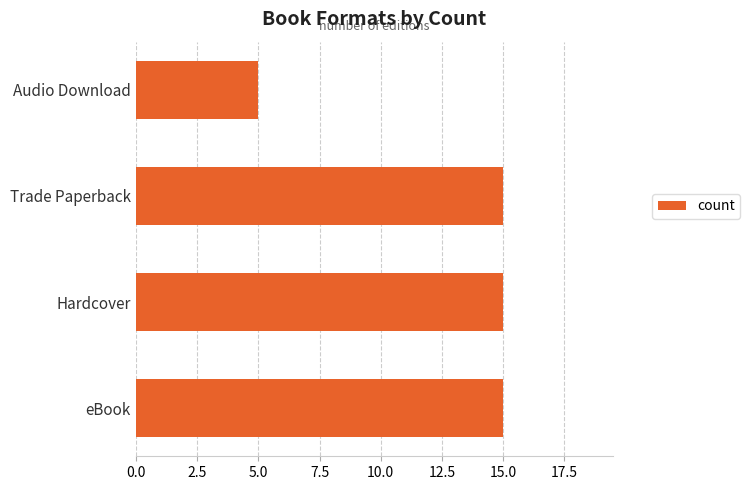

Reading bottom to top, what are all the values shown in this chart?

15	15	15	5